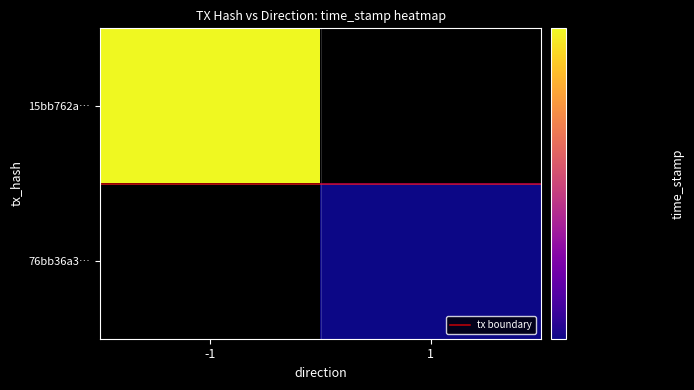

Which series has the largest range (max minus min)?

tx boundary